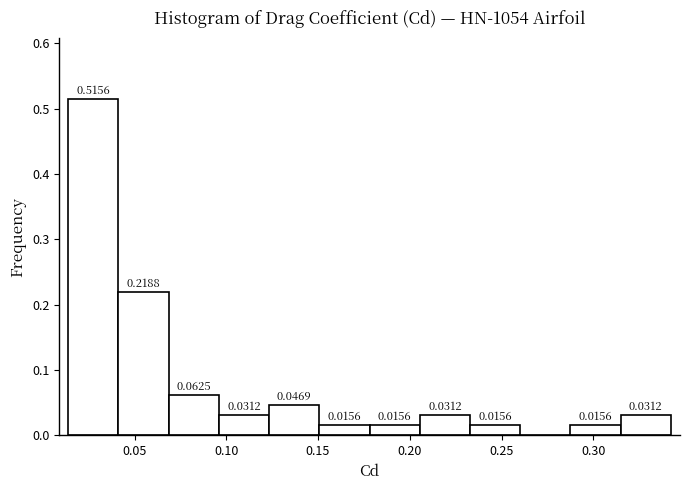

Which range on the x-axis has the tallest bar?

0.015 to 0.040